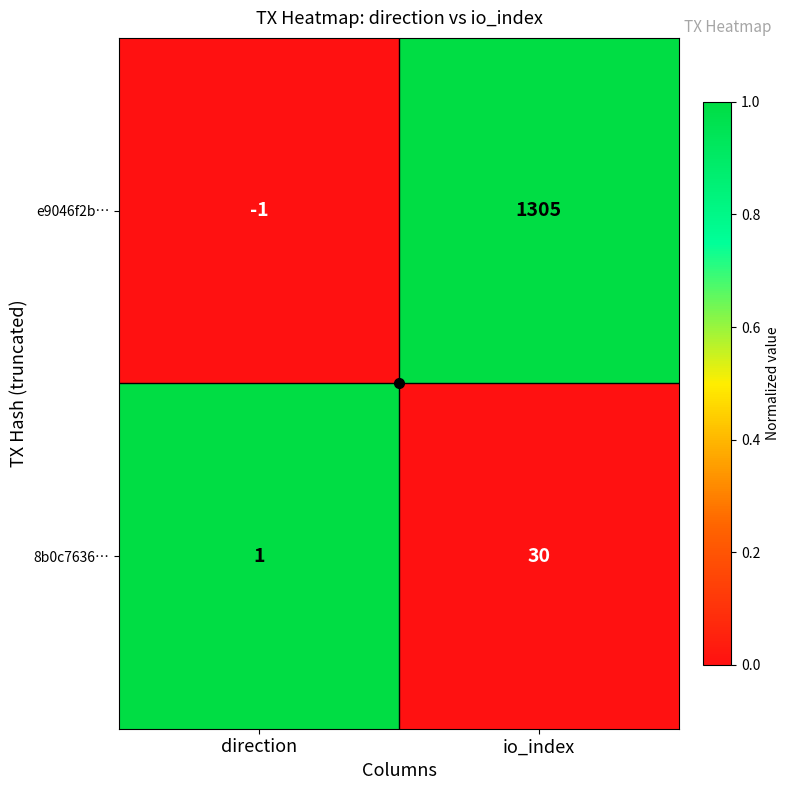

Which series changed the most between direction and io_index?

e9046f2b…